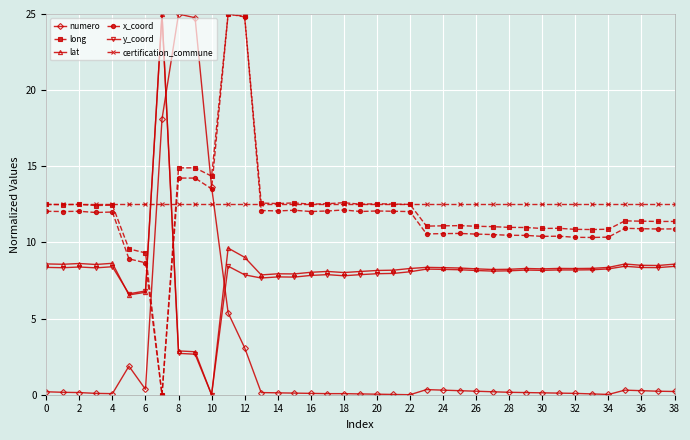

What is the maximum value for lat?

25.0